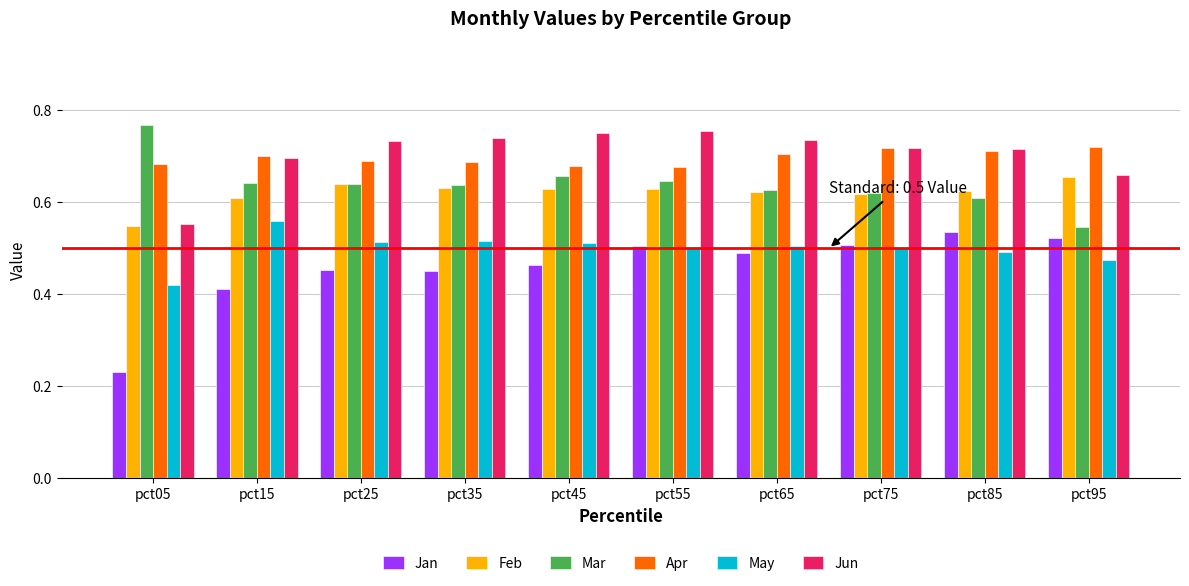

Which series changed the most between pct05 and pct75?

Jan